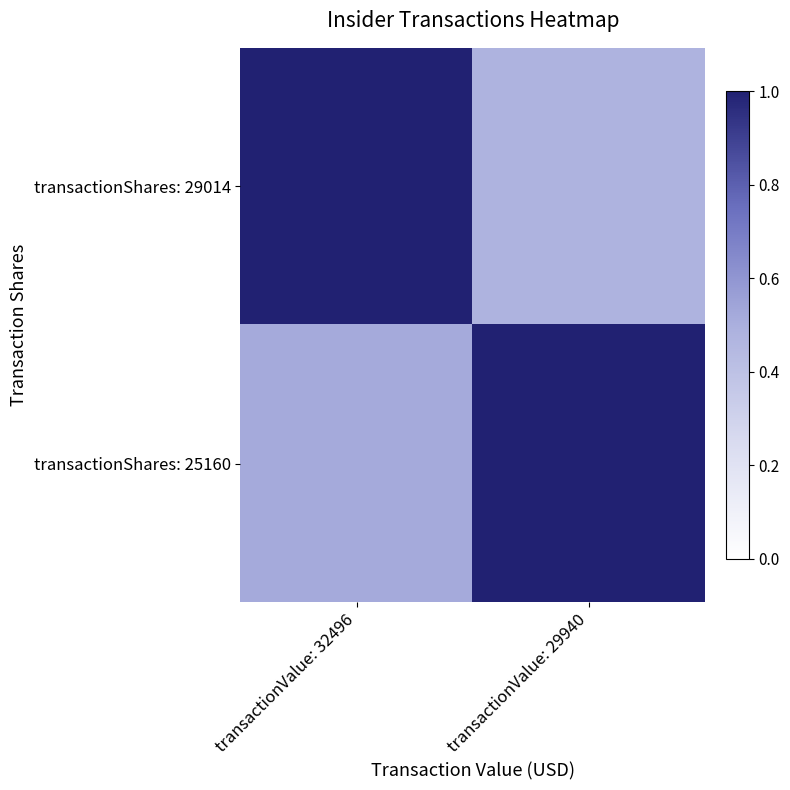

Reading left to right, transcribe all the data shown in this chart.

transactionShares: 29014: transactionValue: 32496=1.0	transactionValue: 29940=0.5
transactionShares: 25160: transactionValue: 32496=0.5	transactionValue: 29940=1.0